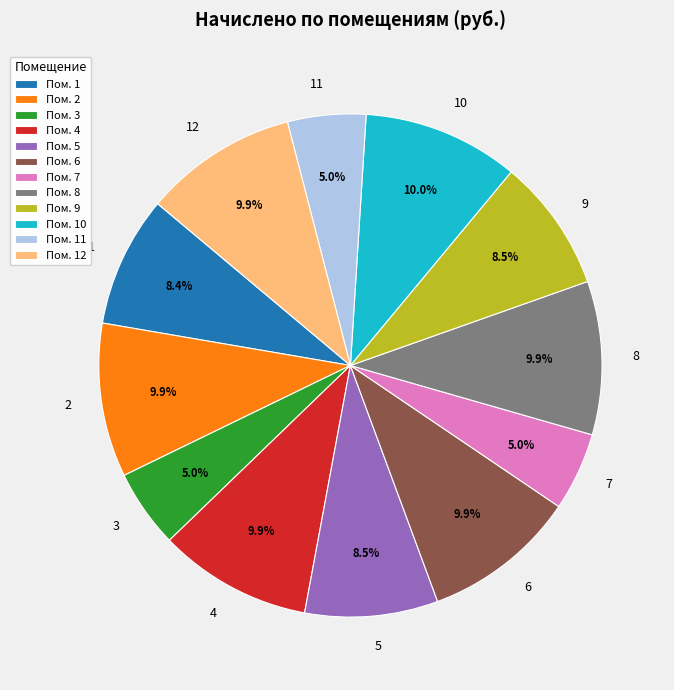

Is there any slice that represents more than half of the pie?

No